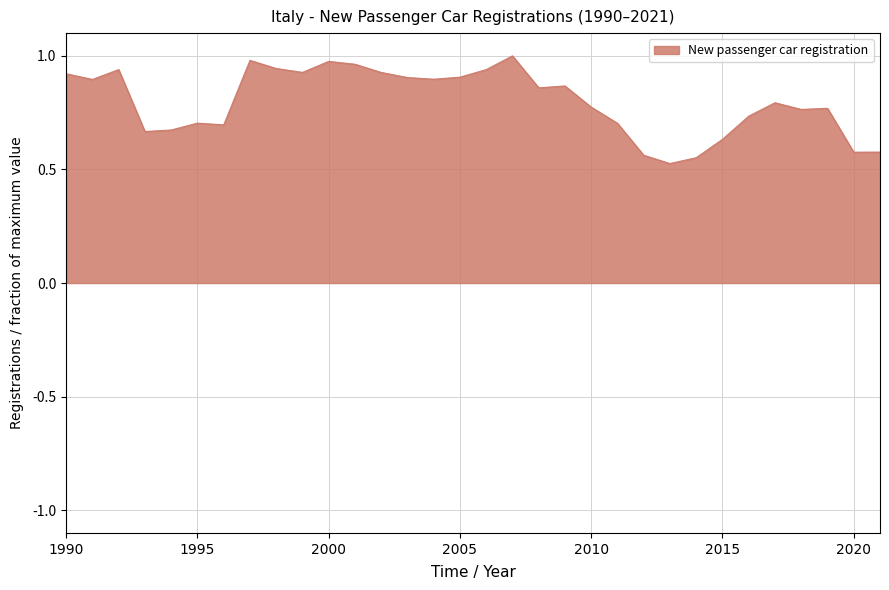

List the labels in order of value, smallest first.

2013, 2014, 2012, 2020, 2021, 2015, 1993, 1994, 1996, 2011, 1995, 2016, 2018, 2019, 2010, 2017, 2008, 2009, 1991, 2004, 2003, 2005, 1990, 2002, 1999, 2006, 1992, 1998, 2001, 2000, 1997, 2007